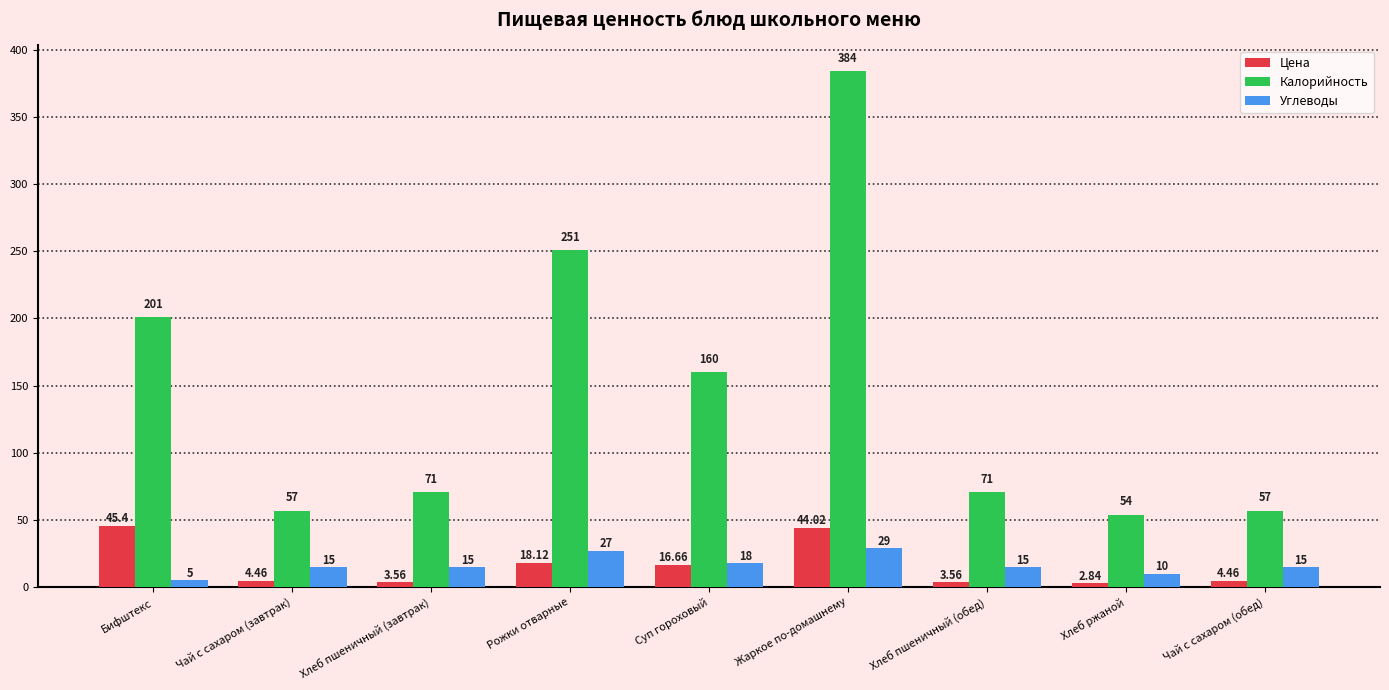

Rank the series at Хлеб ржаной from lowest to highest value.

Цена, Углеводы, Калорийность